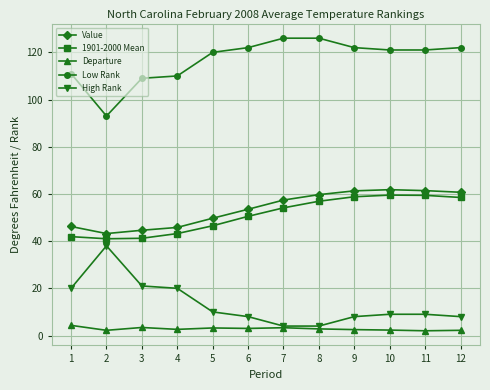

What are all the series names shown in the legend?

Value, 1901-2000 Mean, Departure, Low Rank, High Rank